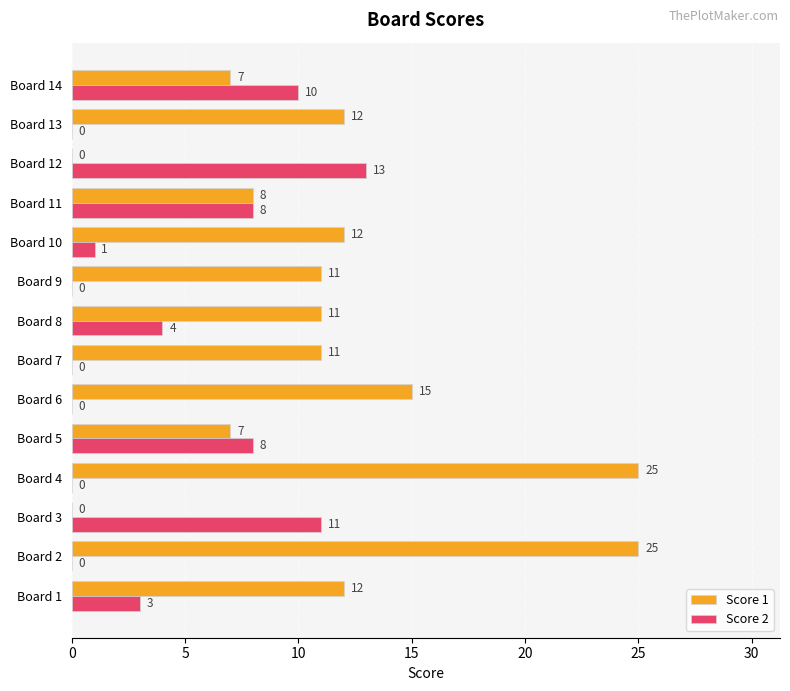

What is the maximum value for Score 1?

25